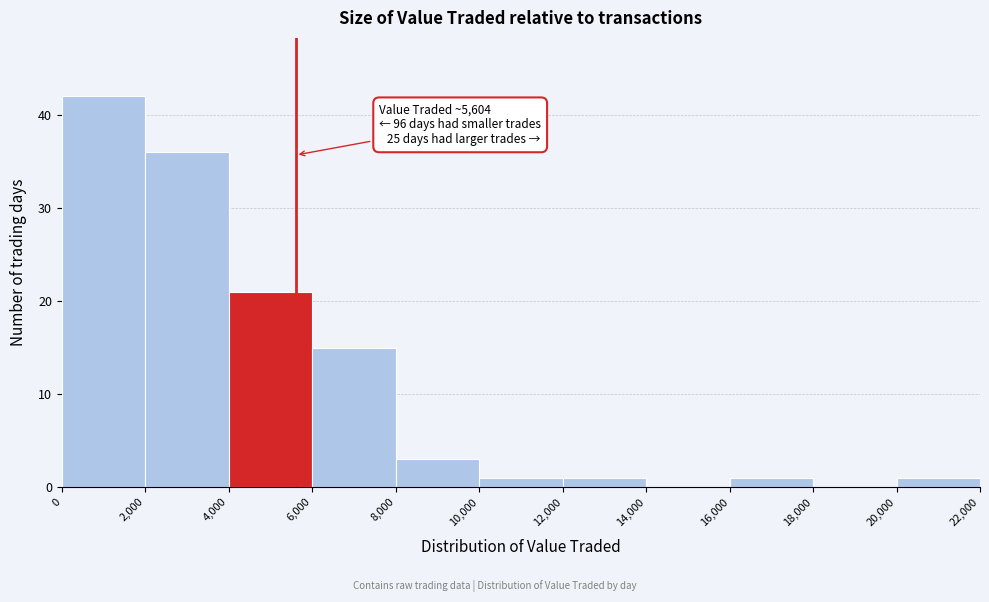

Which range on the x-axis has the tallest bar?

0 to 2,000